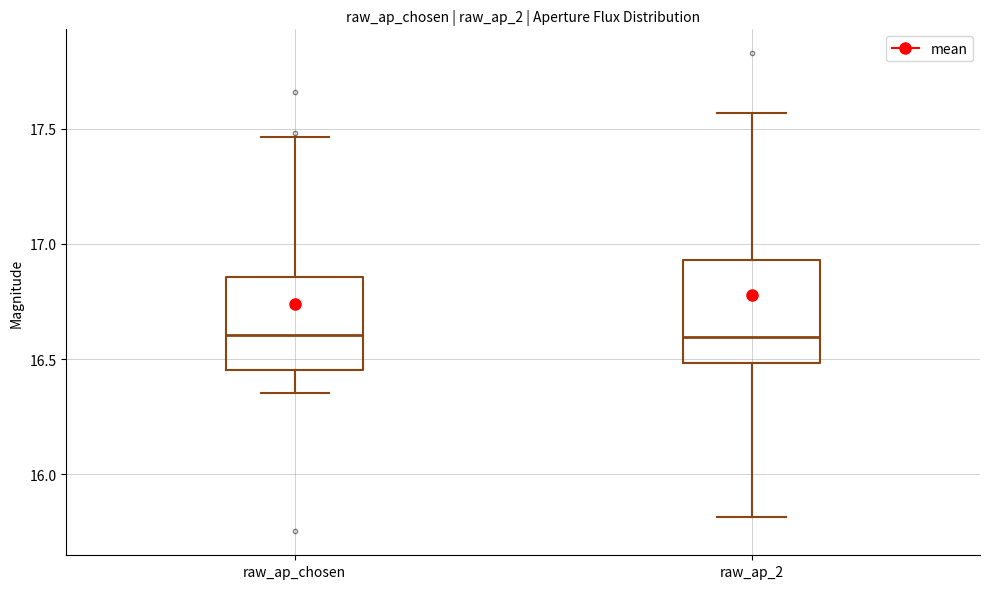

Where does the lower whisker of the box for raw_ap_chosen end on the y-axis? The values are not printed on the chart, so give them approximately, as read against the axis.

16.35